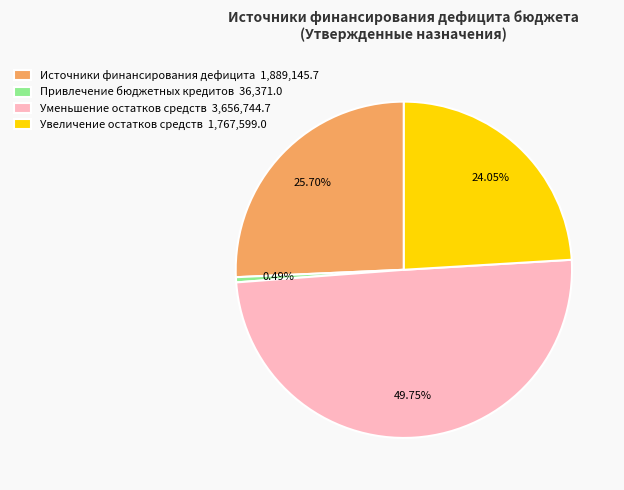

To the nearest percent, what is the difference between the Источники финансирования дефицита and Уменьшение остатков средств slice percentages?

24%